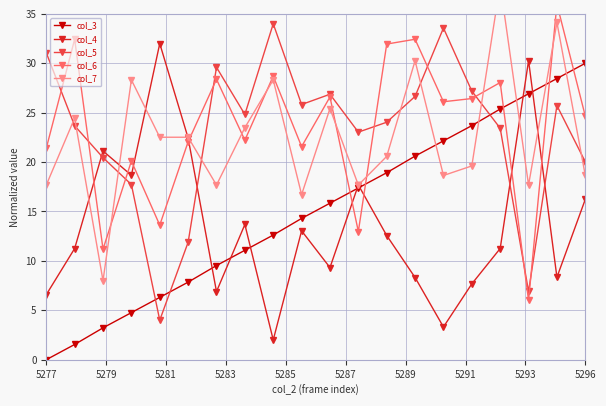

True or false: col_4 has more than 2 points higher than both neighbors.

True